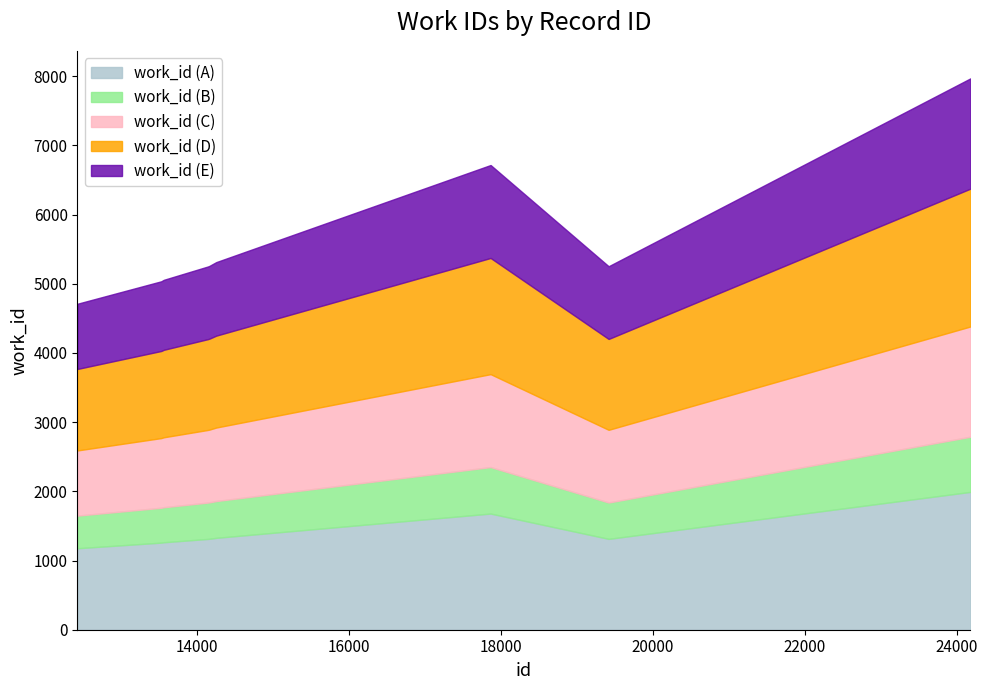

The value at 14152 is 2180. True or false?

False